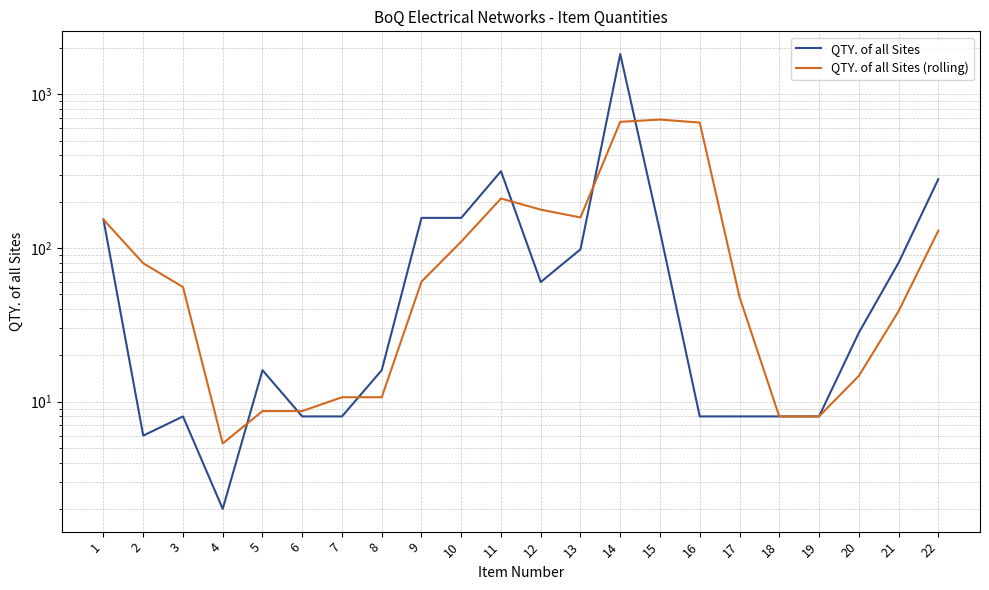

After their last crossing, which series has the higher values: QTY. of all Sites or QTY. of all Sites (rolling)?

QTY. of all Sites (rolling)